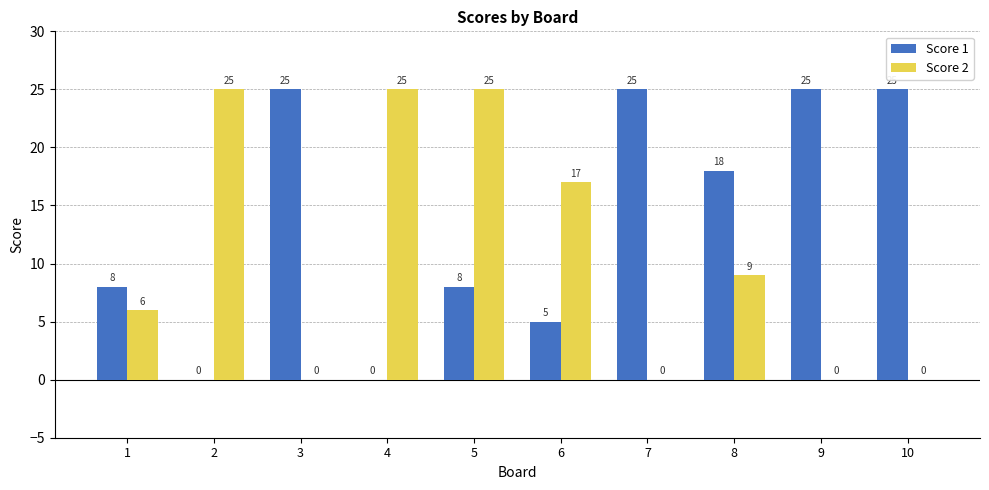

What is the sum of the Score 1 values at 1 and 2?

8